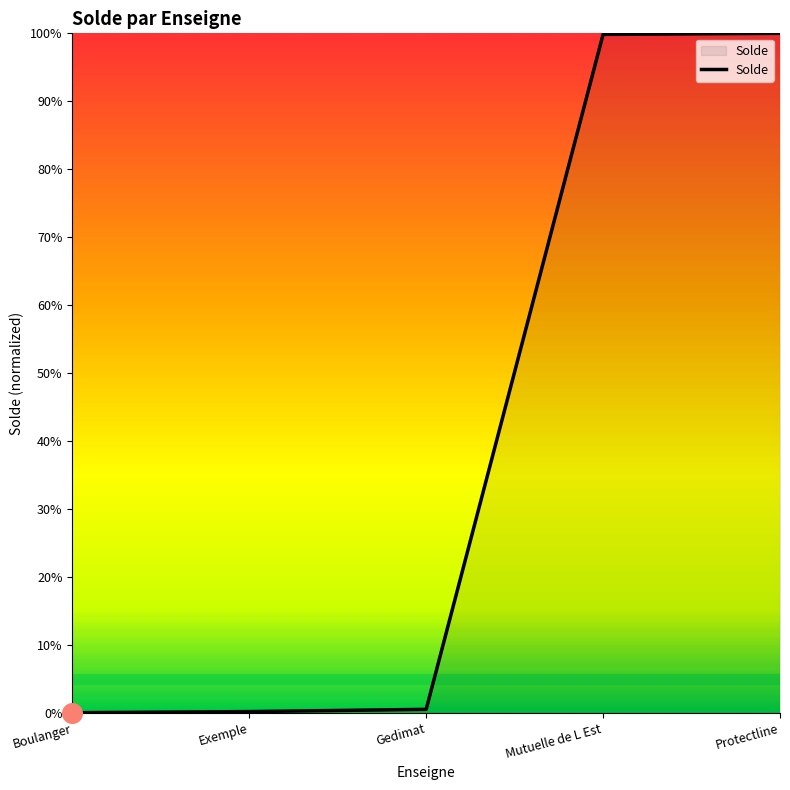

Between Boulanger and Mutuelle de L Est, which is larger?

Mutuelle de L Est